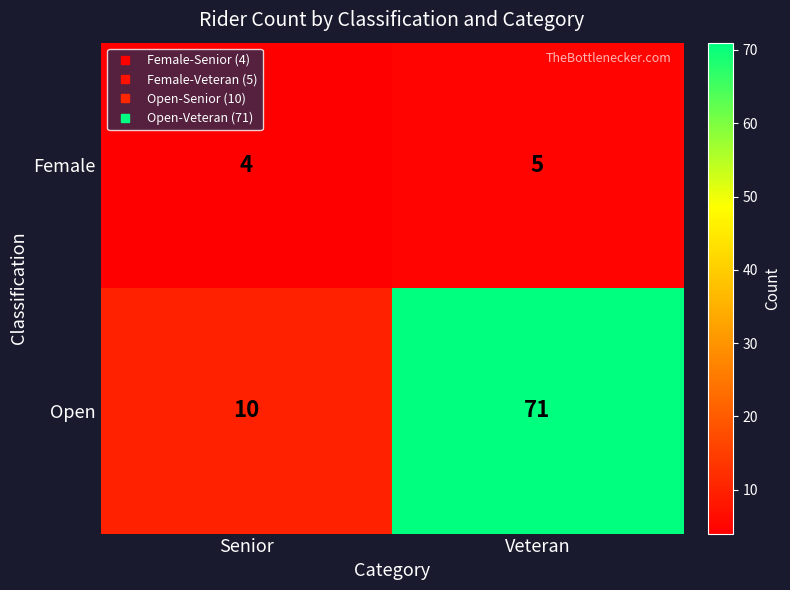

Reading left to right, transcribe all the data shown in this chart.

Female: 4	5
Open: 10	71